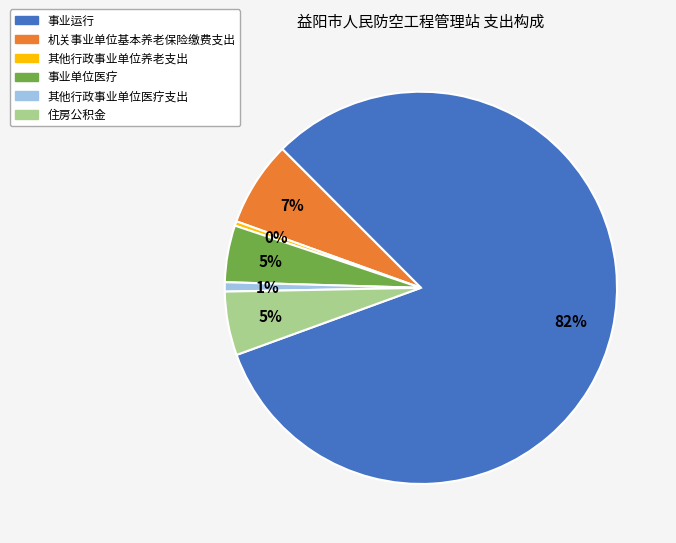

How many segments does this pie chart have?

6